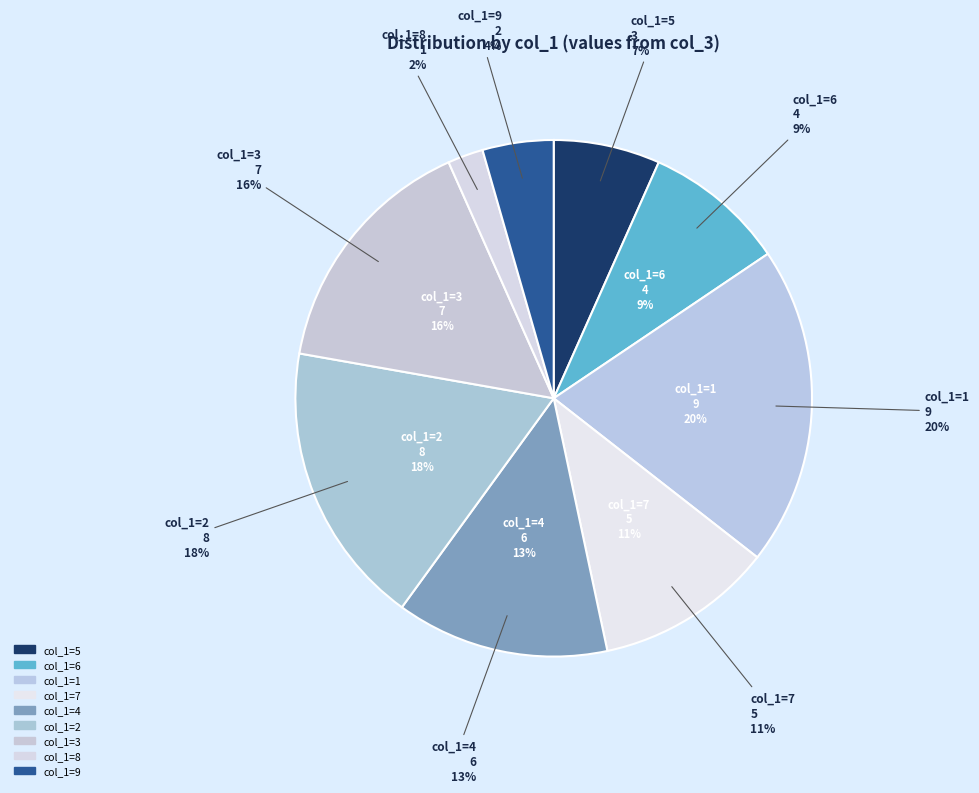

To the nearest percent, what is the difference between the col_1=1 and col_1=6 slice percentages?

11%